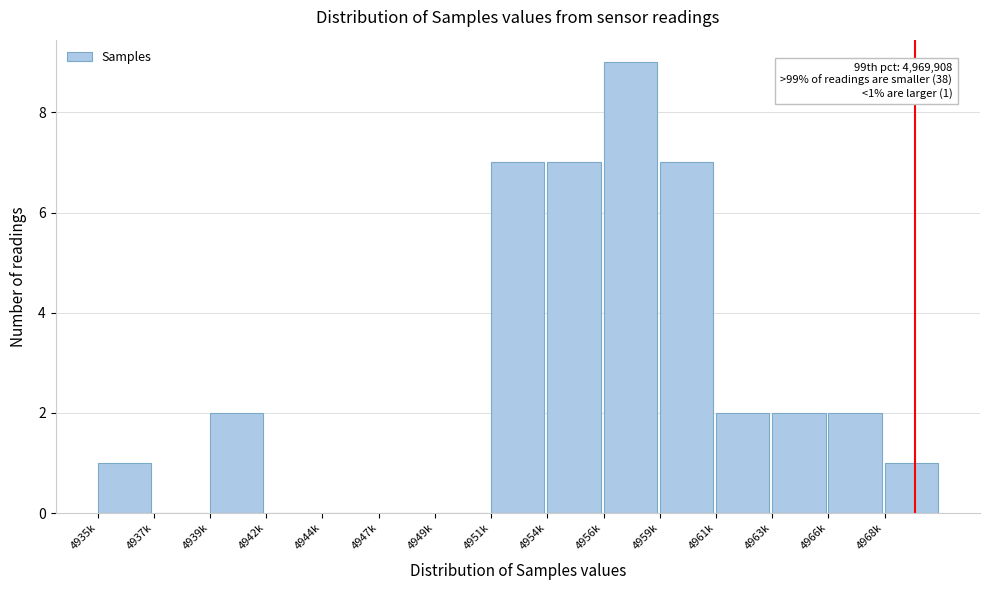

Reading left to right, transcribe all the data shown in this chart.

4935k=1	4937k=0	4939k=2	4942k=0	4944k=0	4947k=0	4949k=0	4951k=7	4954k=7	4956k=9	4959k=7	4961k=2	4963k=2	4966k=2	4968k=1